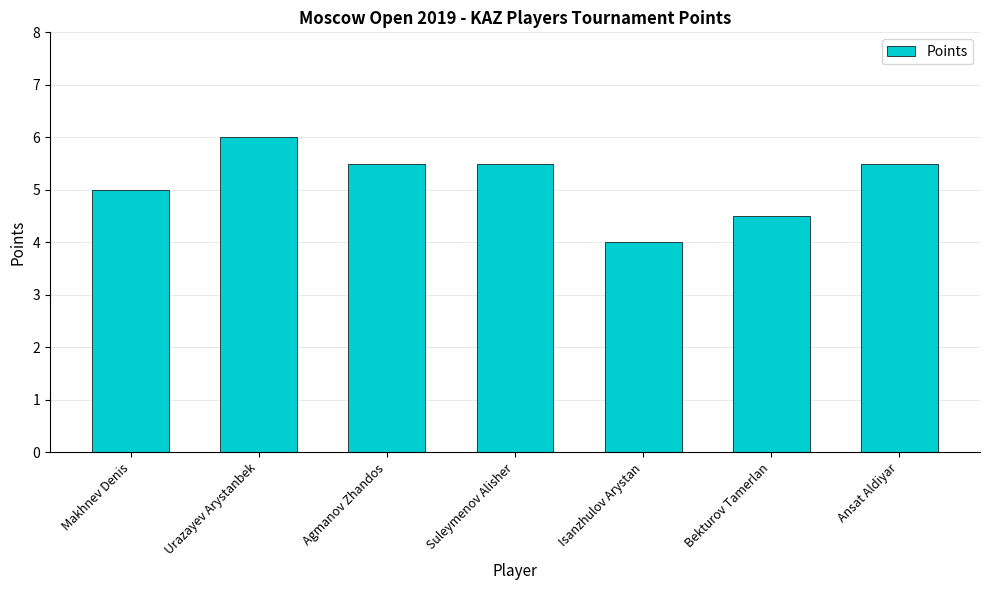

True or false: the data shows 5.5 at Suleymenov Alisher.

True